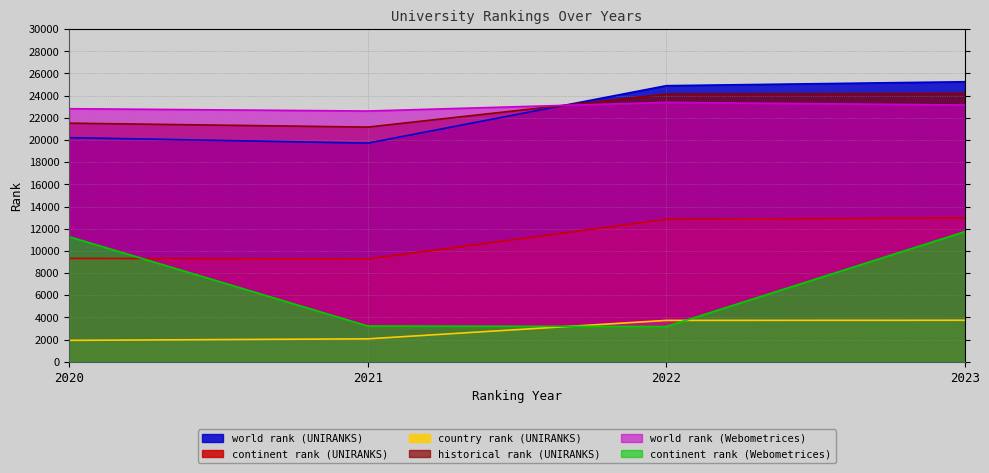

Reading left to right, extract all data points from this chart.

world rank (UNIRANKS): 20211	19713	24896	25250
continent rank (UNIRANKS): 9322	9262	12842	12979
country rank (UNIRANKS): 1929	2066	3729	3742
historical rank (UNIRANKS): 21515	21162	24142	24201
world rank (Webometrices): 22819	22611	23388	23152
continent rank (Webometrices): 11278	3225	3178	11738